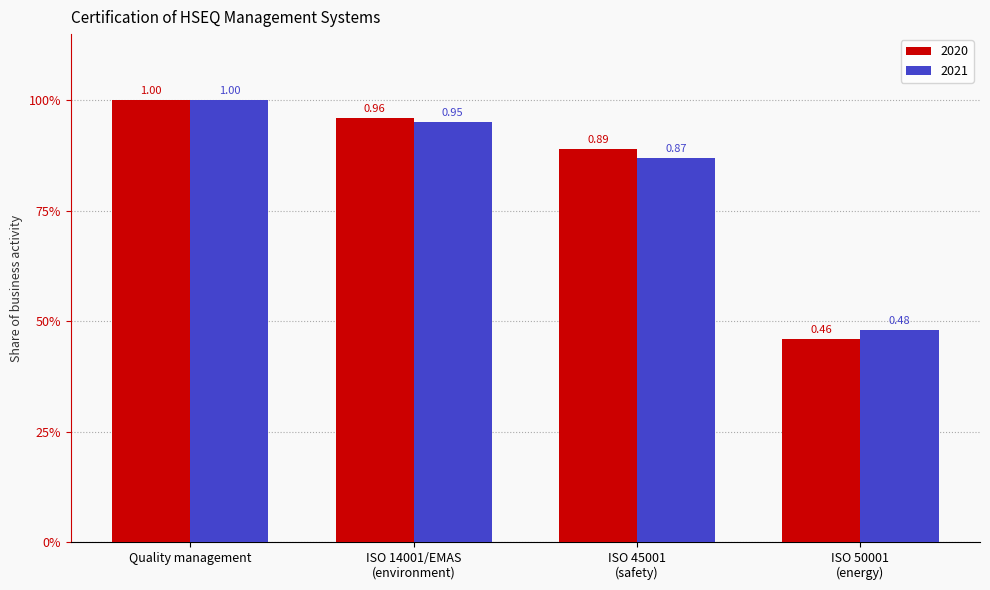

What is the minimum value shown in the chart?

0.5